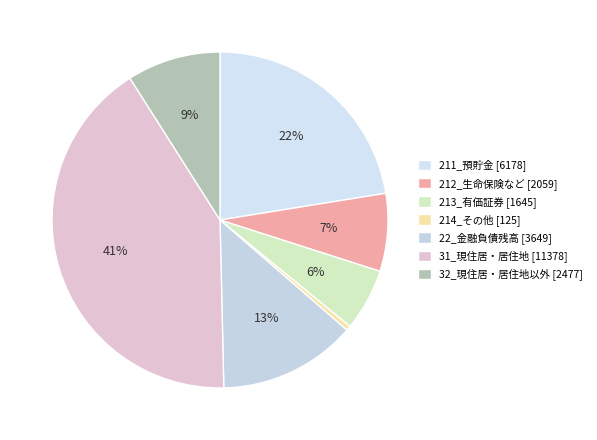

Rank the categories by value from highest to lowest.

31_現住居・居住地, 211_預貯金, 22_金融負債残高, 32_現住居・居住地以外, 212_生命保険など, 213_有価証券, 214_その他